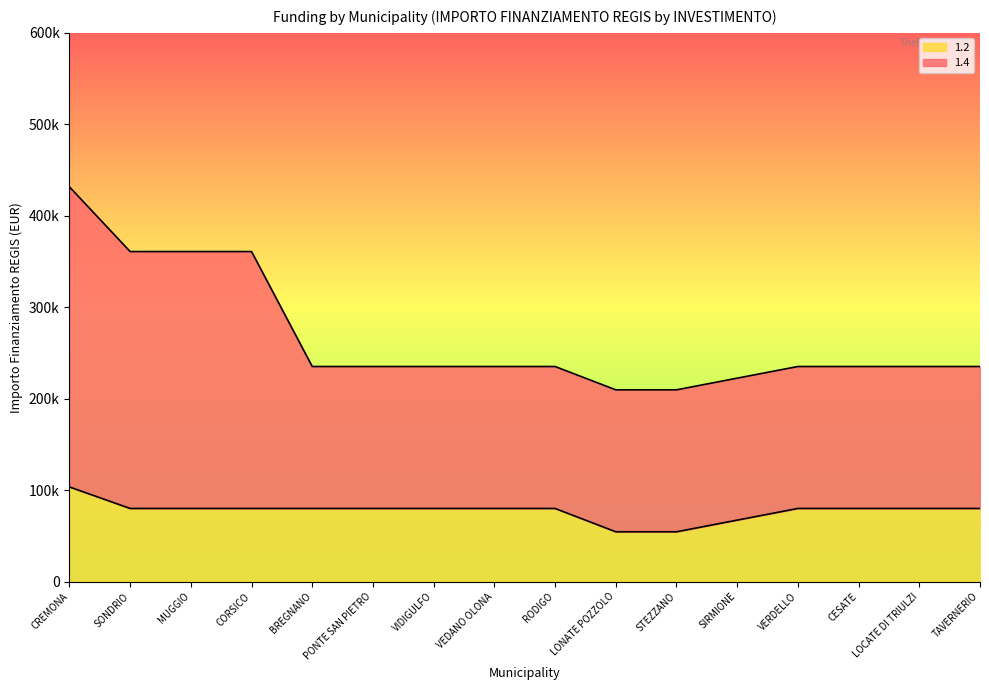

What is the label of the 6th point from the right?

STEZZANO